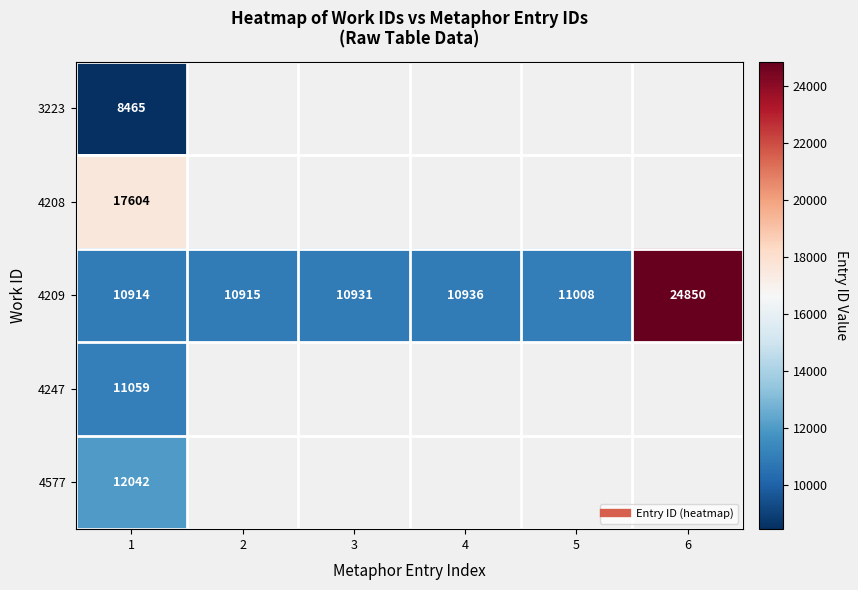

List the labels in order of 3223 value, smallest first.

1, 2, 3, 4, 5, 6